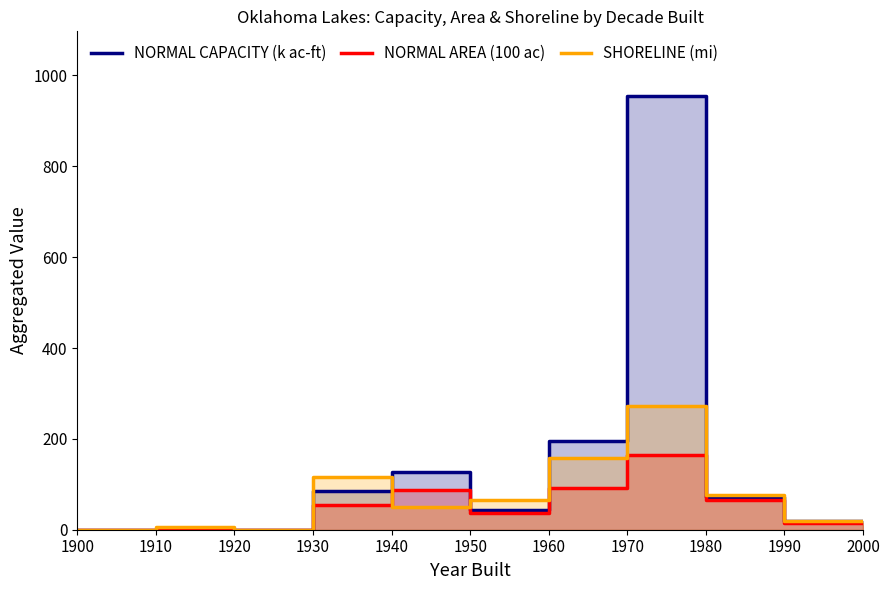

How many intersections are there between SHORELINE (mi) and NORMAL AREA (100 ac)?

2